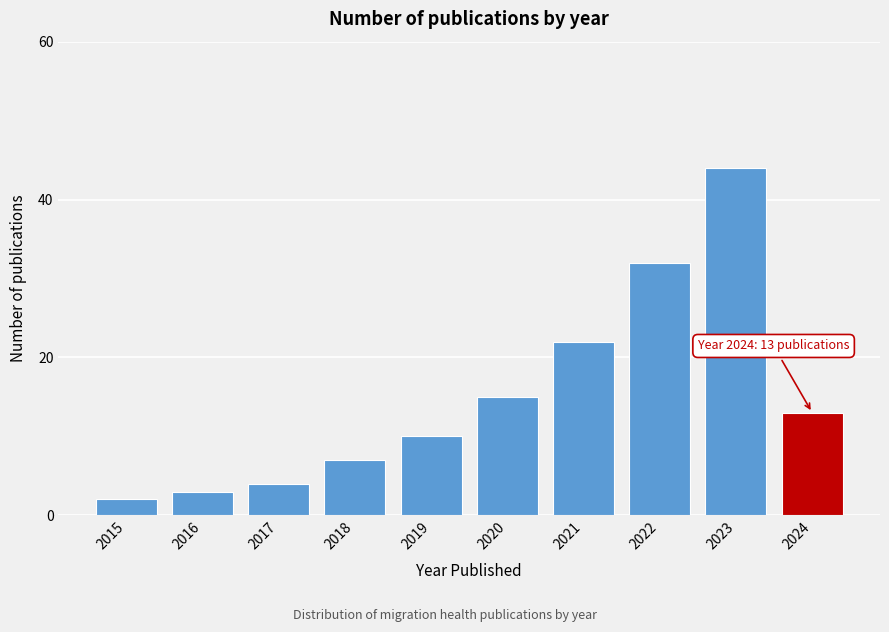

Reading left to right, list all the values displayed in this chart.

2015=2	2016=3	2017=4	2018=7	2019=10	2020=15	2021=22	2022=32	2023=44	2024=13